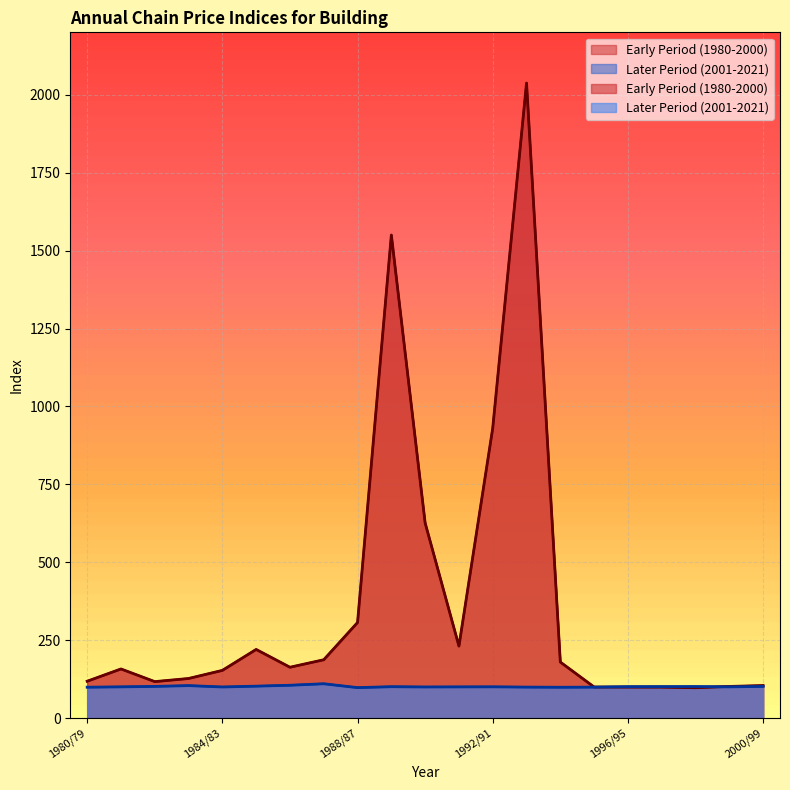

At which category does the chart reach its minimum across all series?

1998/97